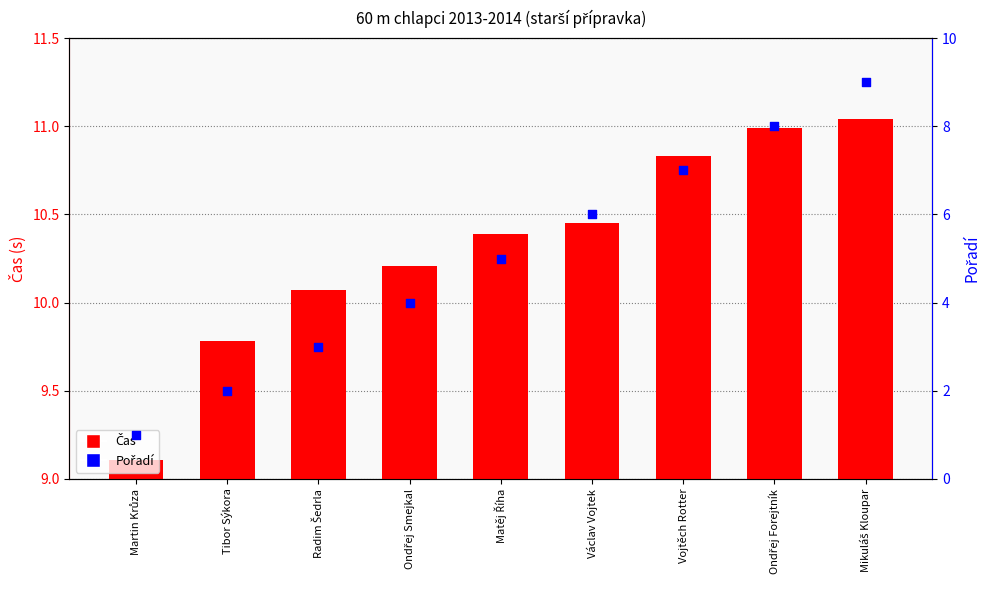

What is the change in value from Matěj Říha to Vojtěch Rotter?

+2